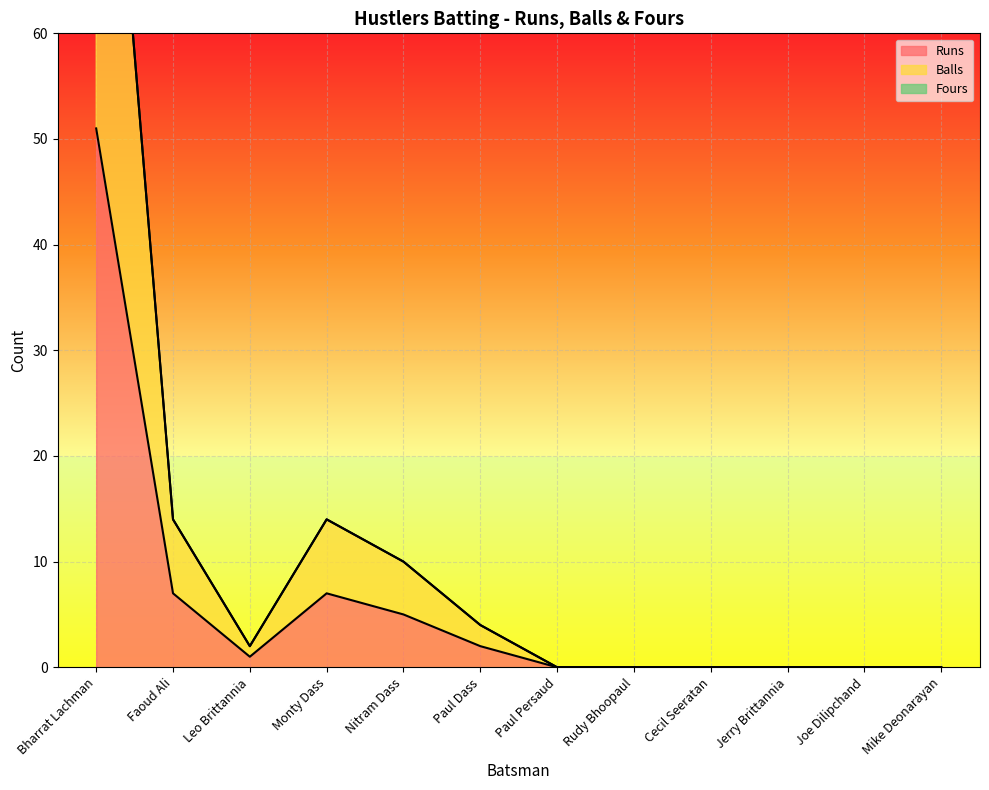

Reading right to left, extract all data points from this chart.

Runs: Mike Deonarayan=0	Joe Dilipchand=0	Jerry Brittannia=0	Cecil Seeratan=0	Rudy Bhoopaul=0	Paul Persaud=0	Paul Dass=2	Nitram Dass=5	Monty Dass=7	Leo Brittannia=1	Faoud Ali=7	Bharrat Lachman=51
Balls: Mike Deonarayan=0	Joe Dilipchand=0	Jerry Brittannia=0	Cecil Seeratan=0	Rudy Bhoopaul=0	Paul Persaud=0	Paul Dass=4	Nitram Dass=10	Monty Dass=14	Leo Brittannia=2	Faoud Ali=14	Bharrat Lachman=102